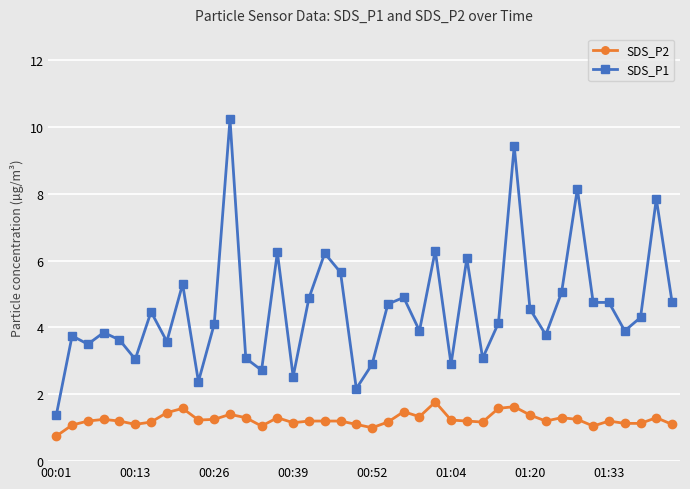

True or false: SDS_P2 and SDS_P1 intersect in this chart.

False